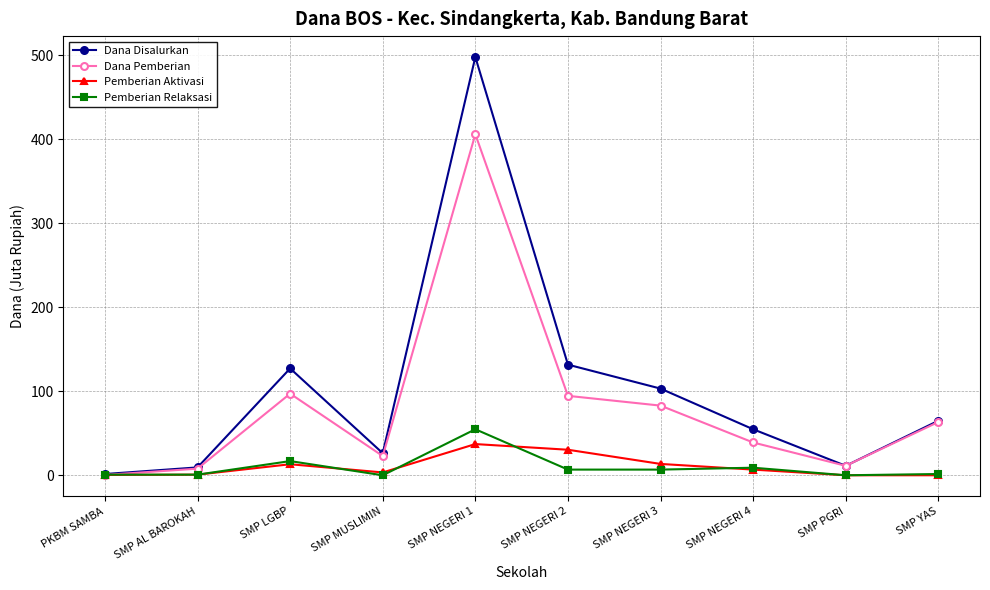

What is the difference between the Pemberian Aktivasi values at SMP NEGERI 2 and SMP PGRI?

30.4